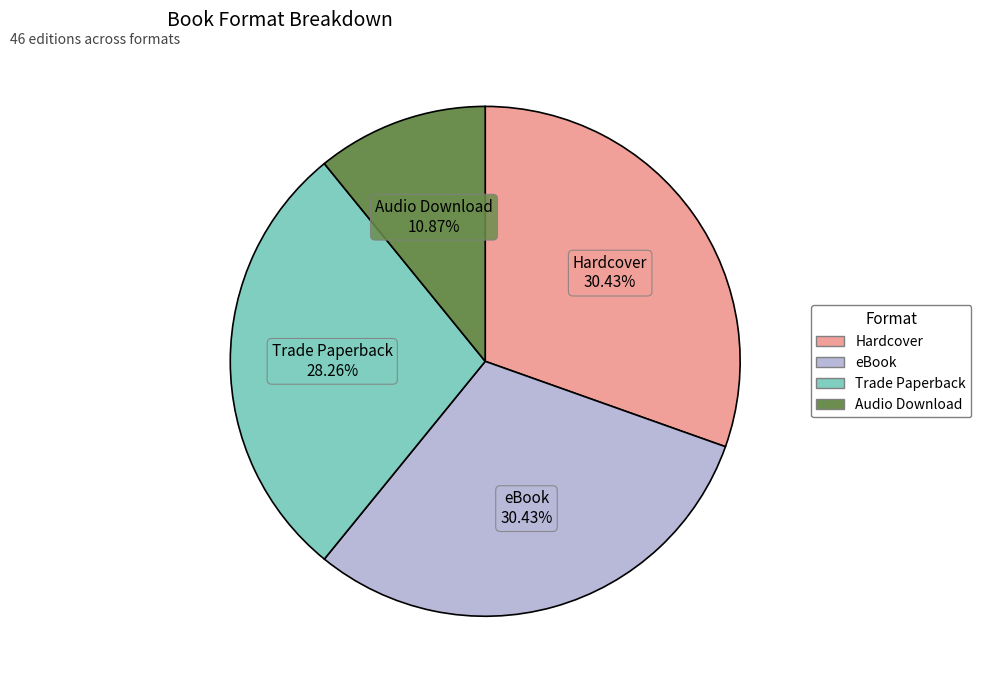

What percentage is NOT represented by Trade Paperback?

71.7%